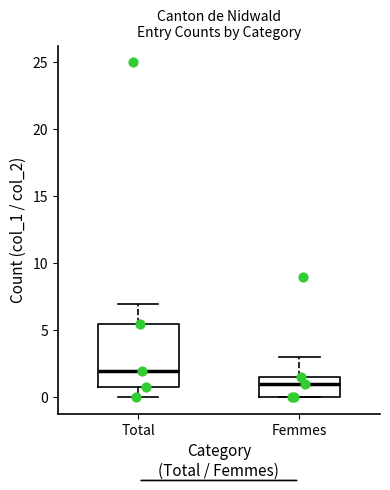

Reading left to right, transcribe this box plot: for each box, give where its median line is, the range the box spans, and where its two whiskers end, as read against the y-axis. The values are not printed on the chart, so give them approximately, as read against the axis.

Total: median 2.0, box 1.0 to 5.5, whiskers 0.0 to 7.0
Femmes: median 1.0, box 0.0 to 1.5, whiskers 0.0 to 3.0